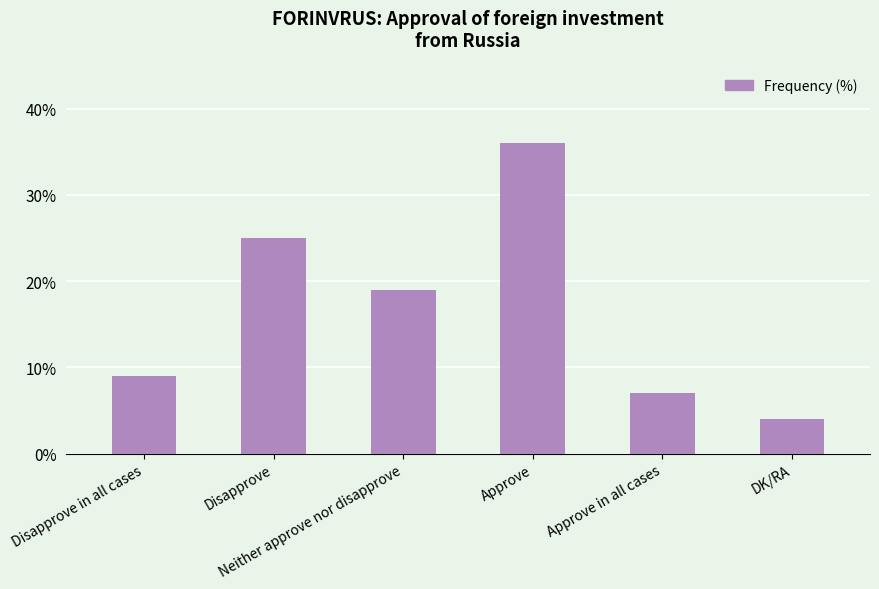

What is the change in value from Disapprove to DK/RA?

-21